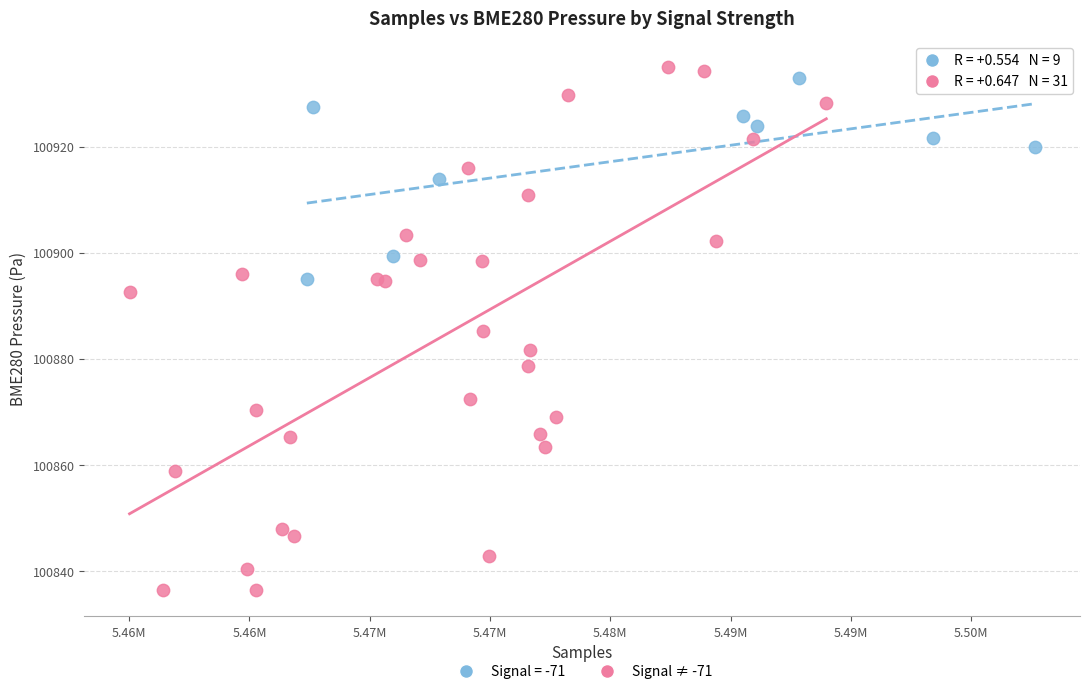

Which series has the widest spread of Y values?

Signal ≠ -71